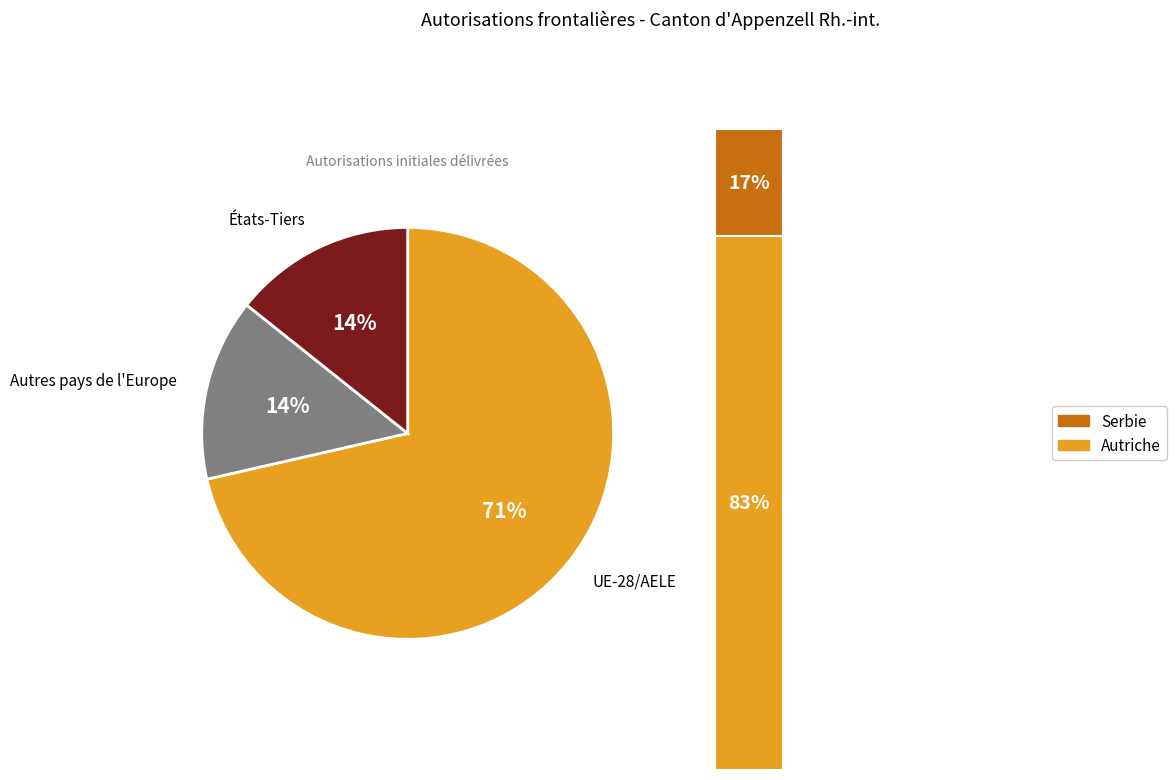

What is the majority slice?

UE-28/AELE